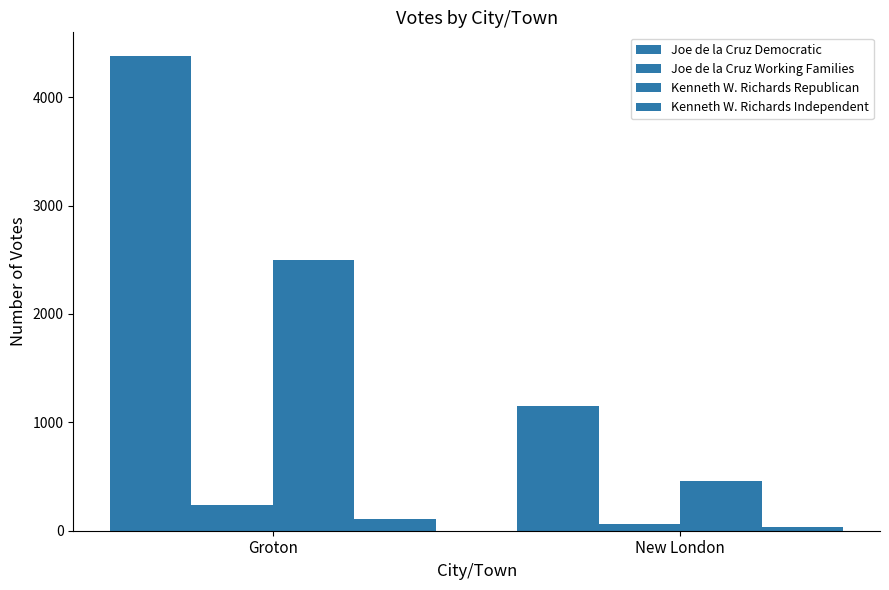

Does the chart contain any negative values?

No